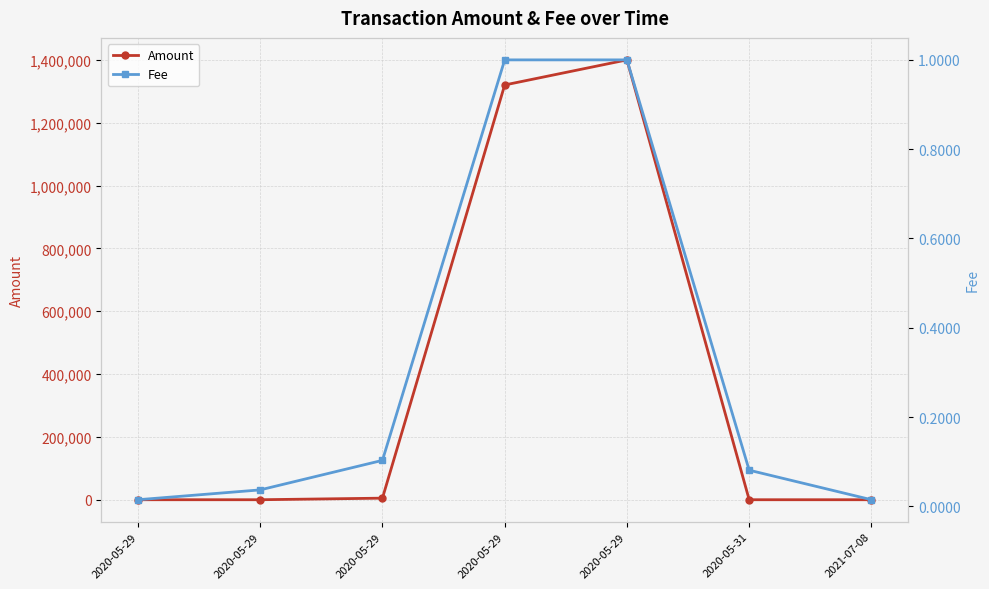

List the series in order of their peak value, lowest first.

Fee, Amount